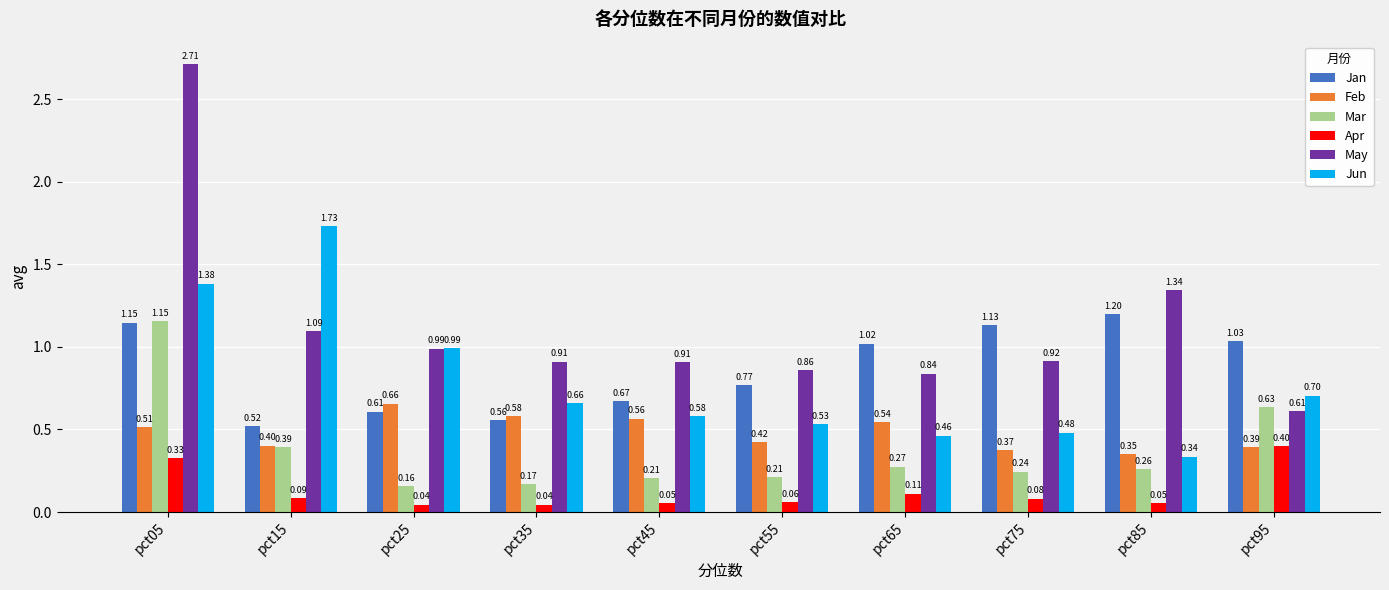

At how many categories does at least one series exceed 0?

10